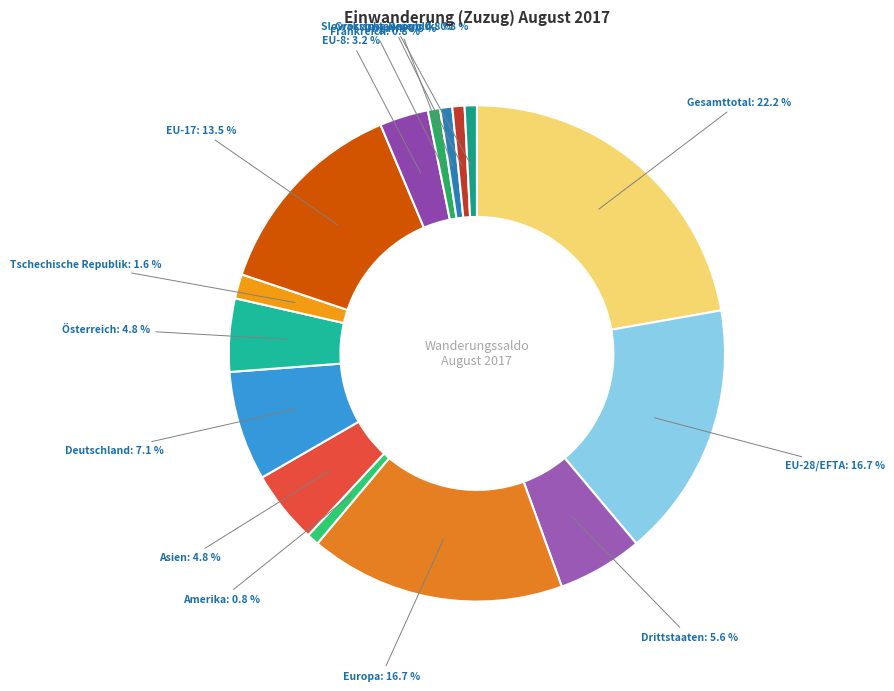

How many segments does this pie chart have?

15